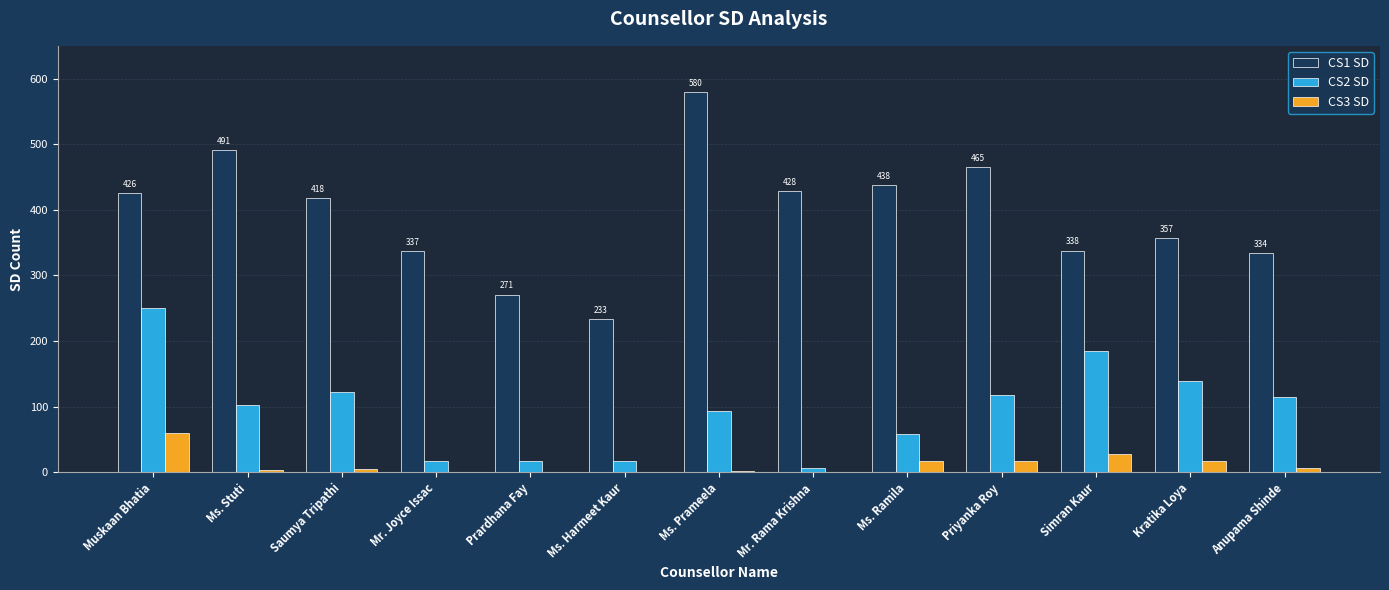

At which category does the chart reach its peak across all series?

Ms. Prameela